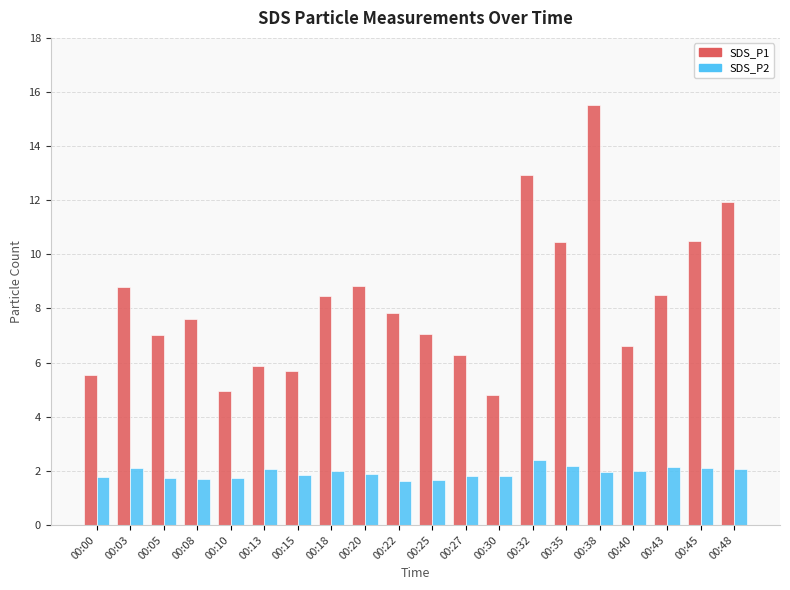

Rank the series by their maximum value, from lowest to highest.

SDS_P2, SDS_P1